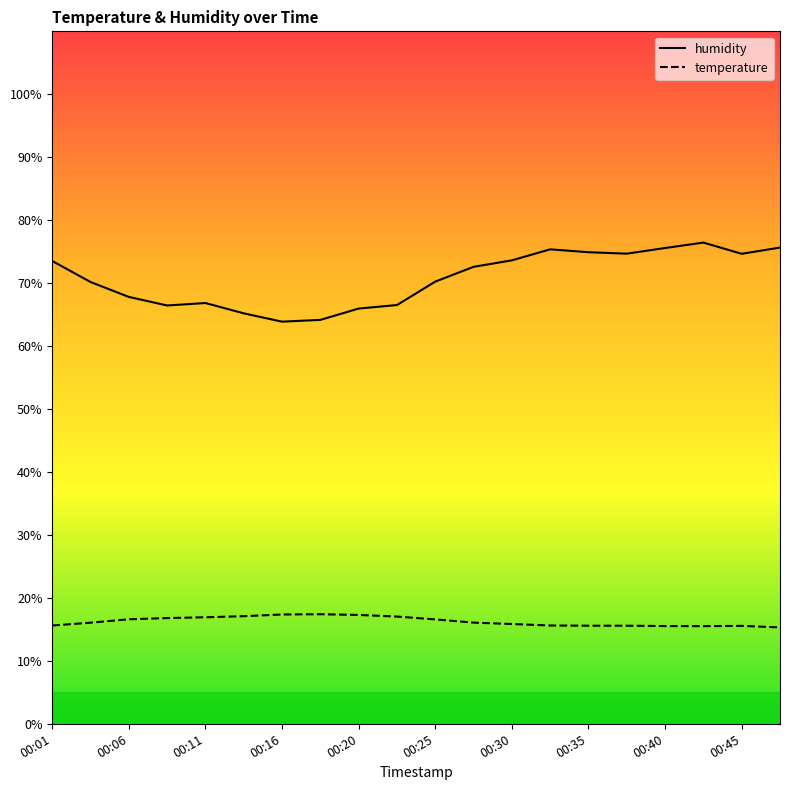

Reading right to left, list all the values displayed in this chart.

humidity: 75.7	74.7	76.4	75.6	74.7	74.9	75.4	73.6	72.6	70.2	66.5	66.0	64.2	63.9	65.2	66.8	66.5	67.8	70.2	73.5
temperature: 15.3	15.6	15.5	15.5	15.6	15.6	15.6	15.8	16.1	16.6	17.0	17.3	17.4	17.4	17.1	16.9	16.8	16.6	16.1	15.6